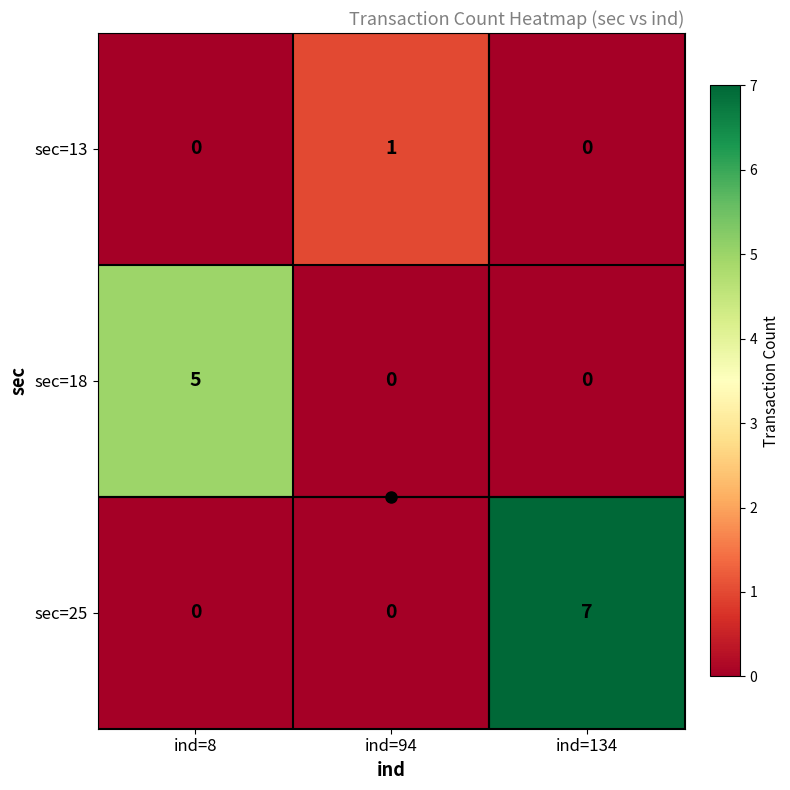

Which series has the largest total across all categories?

sec=25